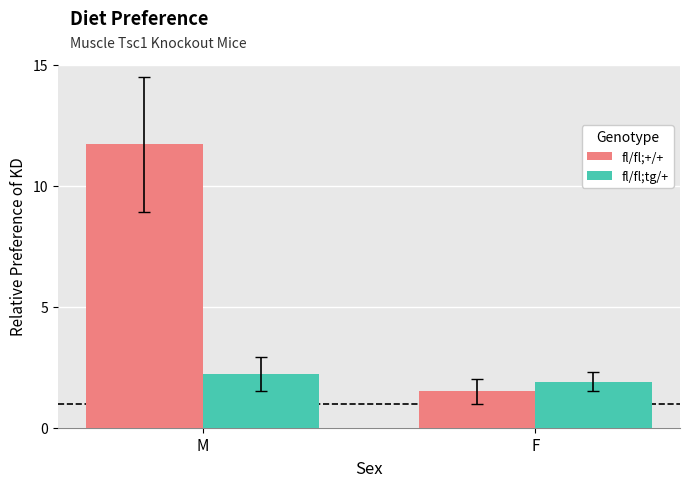

What position from the left is F?

2